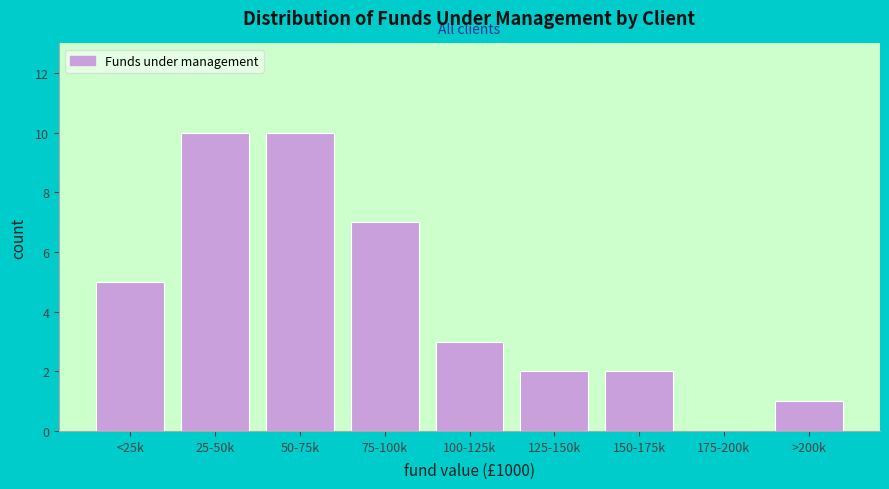

Reading left to right, extract all data points from this chart.

<25k=5	25-50k=10	50-75k=10	75-100k=7	100-125k=3	125-150k=2	150-175k=2	175-200k=0	>200k=1